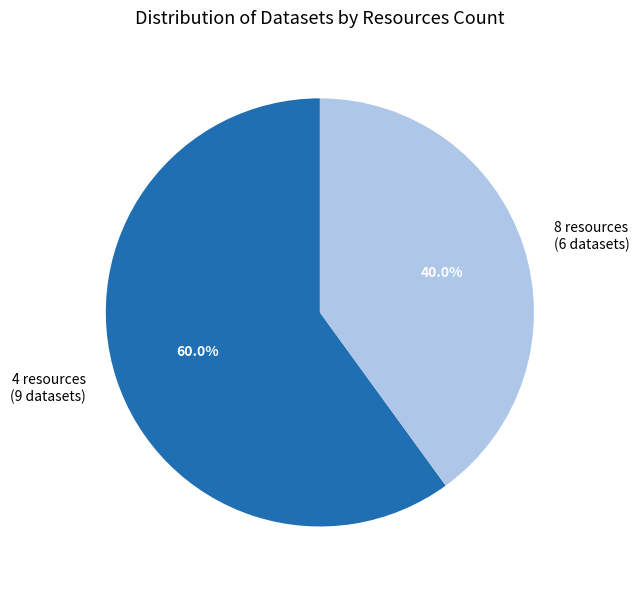

Is there any slice that represents more than half of the pie?

Yes